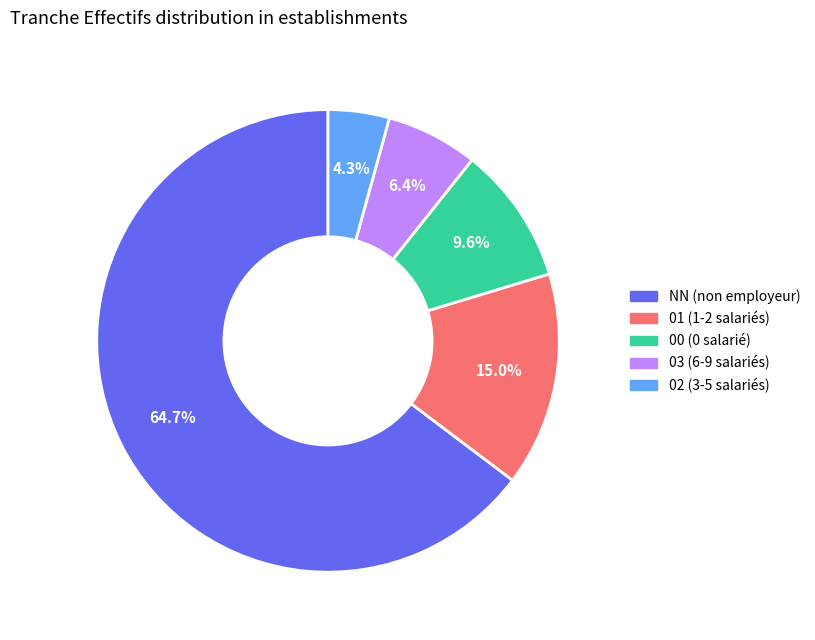

Between 03 and 02, which is larger?

03